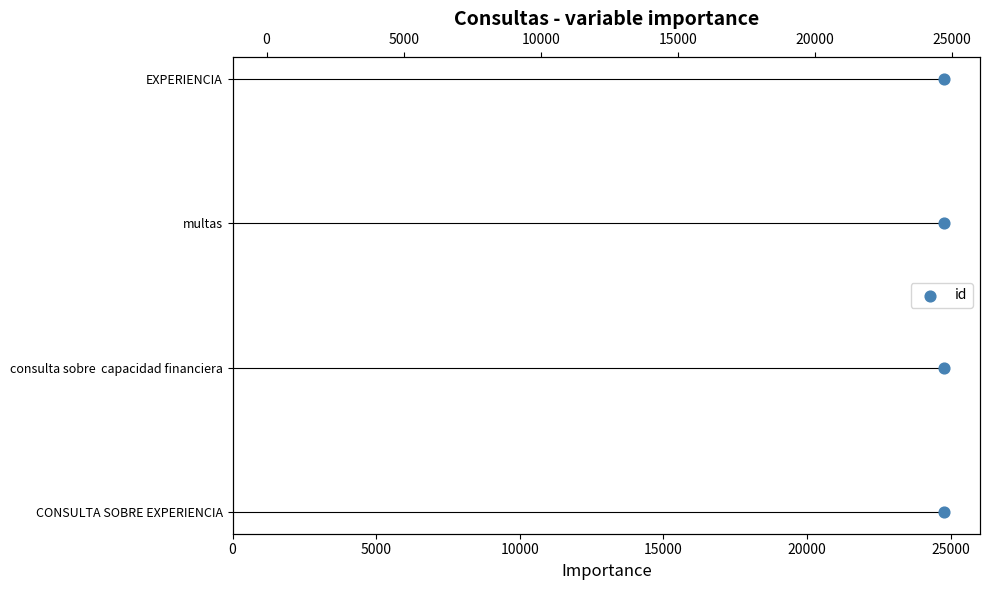

Which has a higher value, 0 or 15000?

15000